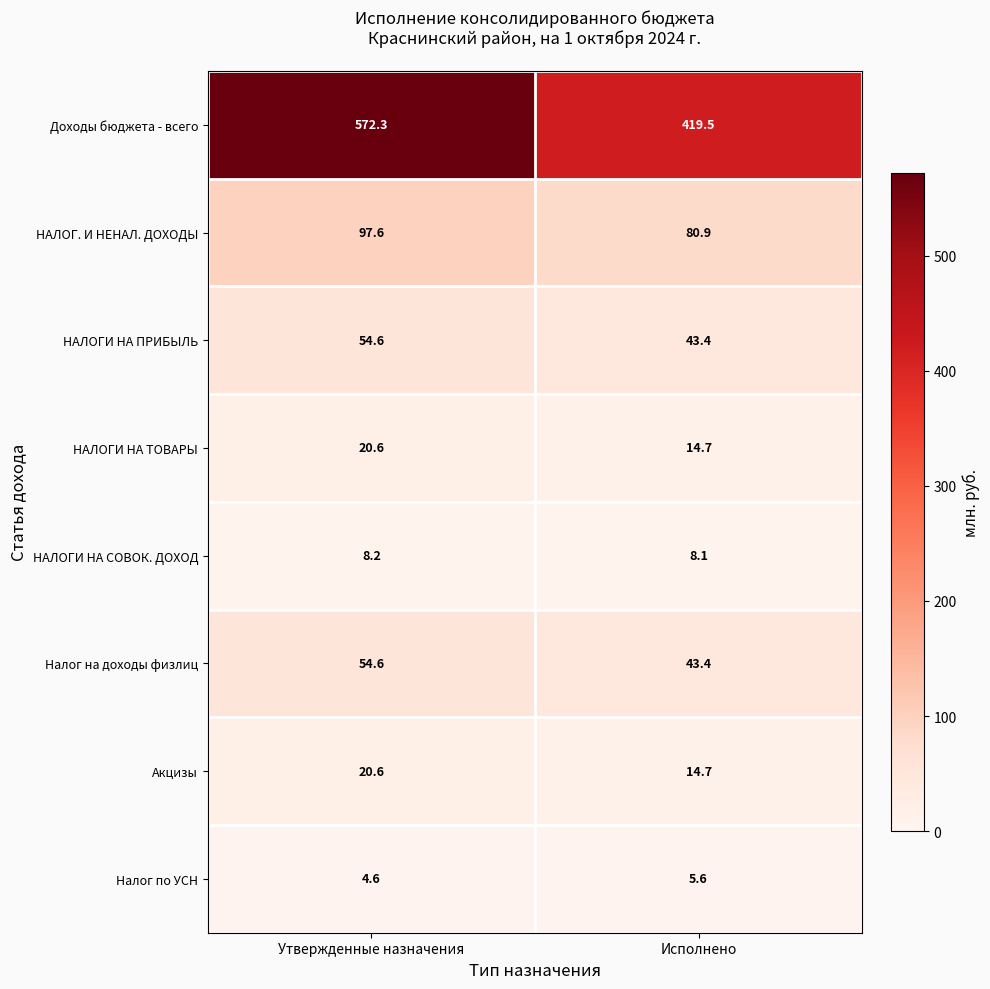

Reading left to right, what are all the values shown in this chart?

Доходы бюджета - всего: 572.3	419.5
НАЛОГ. И НЕНАЛ. ДОХОДЫ: 97.6	80.9
НАЛОГИ НА ПРИБЫЛЬ: 54.6	43.4
НАЛОГИ НА ТОВАРЫ: 20.6	14.7
НАЛОГИ НА СОВОК. ДОХОД: 8.2	8.1
Налог на доходы физлиц: 54.6	43.4
Акцизы: 20.6	14.7
Налог по УСН: 4.6	5.6